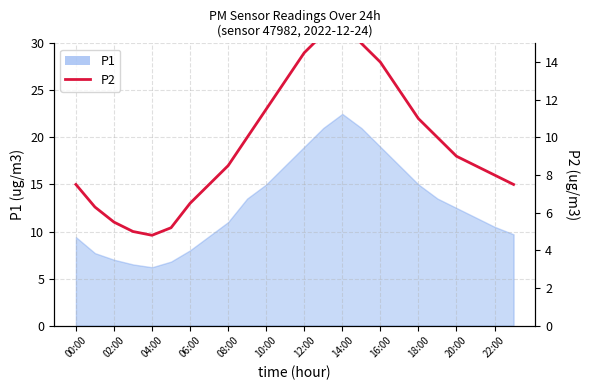

True or false: there are more than 0 points higher than both neighbors.

True